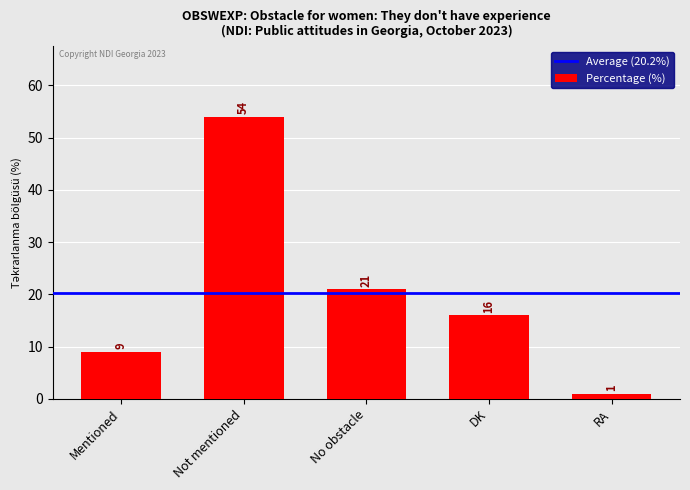

Rank the categories by value from highest to lowest.

Not mentioned, No obstacle, DK, Mentioned, RA